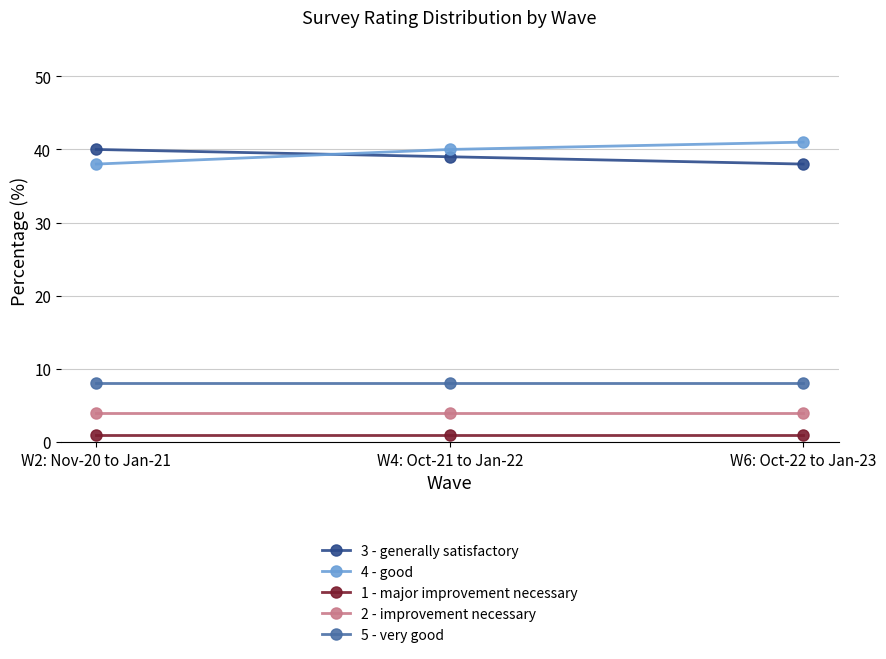

What is the average value of the 1 - major improvement necessary series?

1